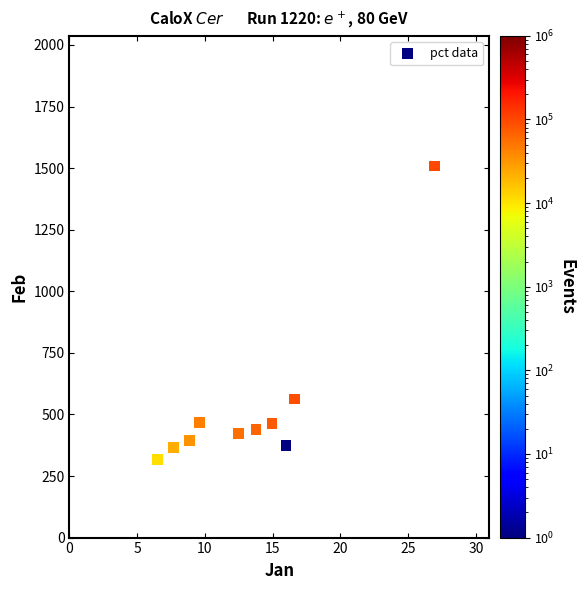

What is the range of Y values (max minus min)?

1192.6